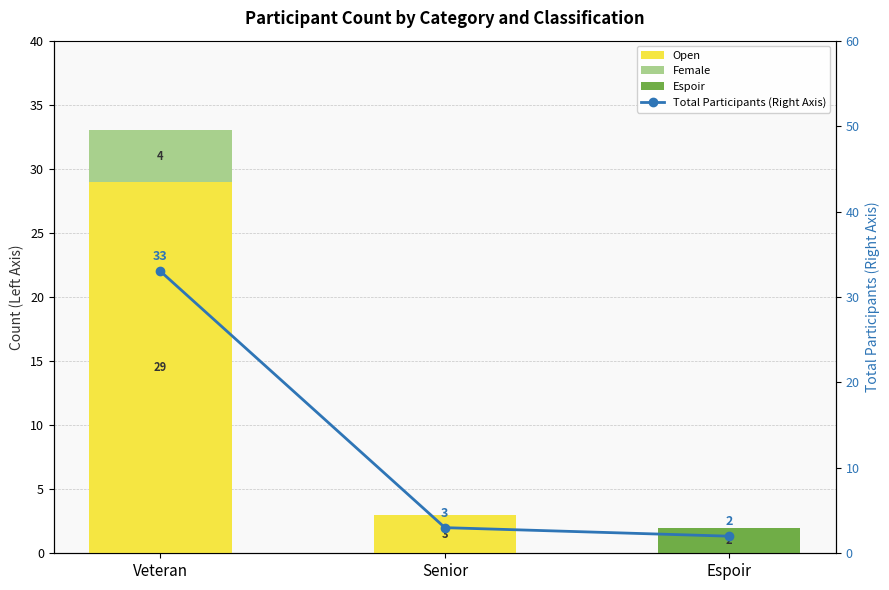

Is it true that Espoir equals 1 at Veteran?

False